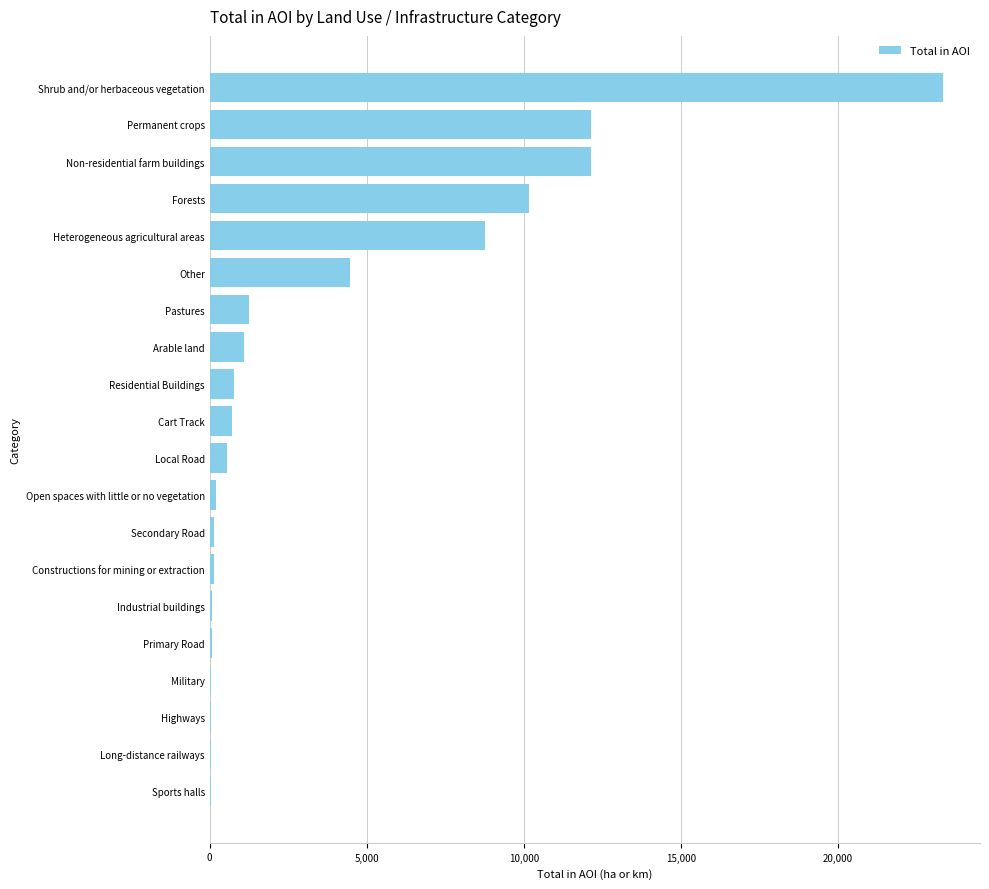

Which category has the highest value across all series?

Shrub and/or herbaceous vegetation